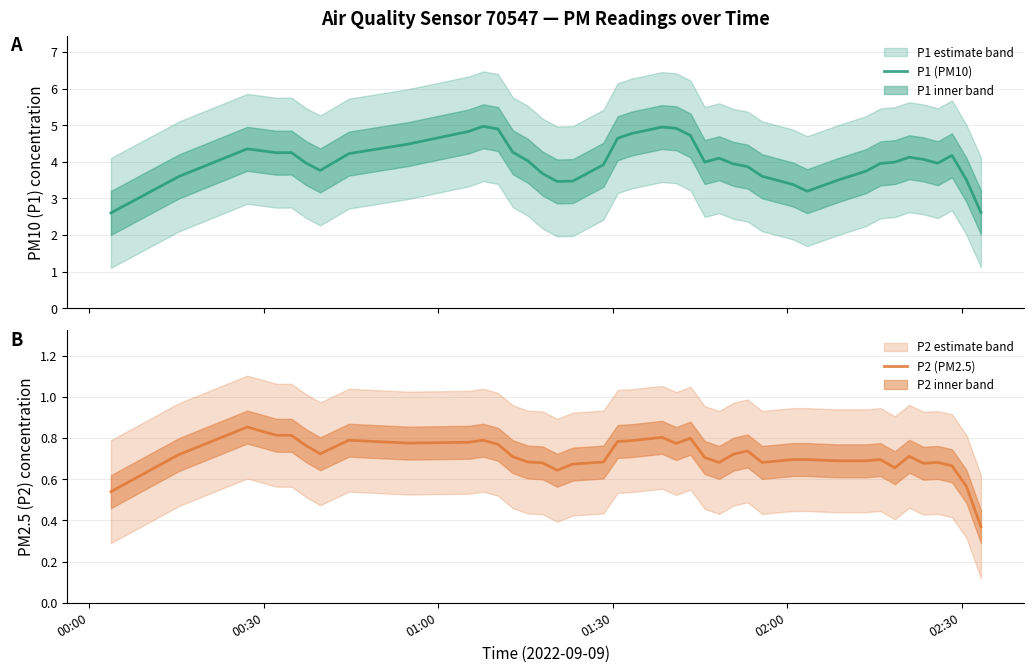

What is the minimum value for P1 (PM10)?

2.6